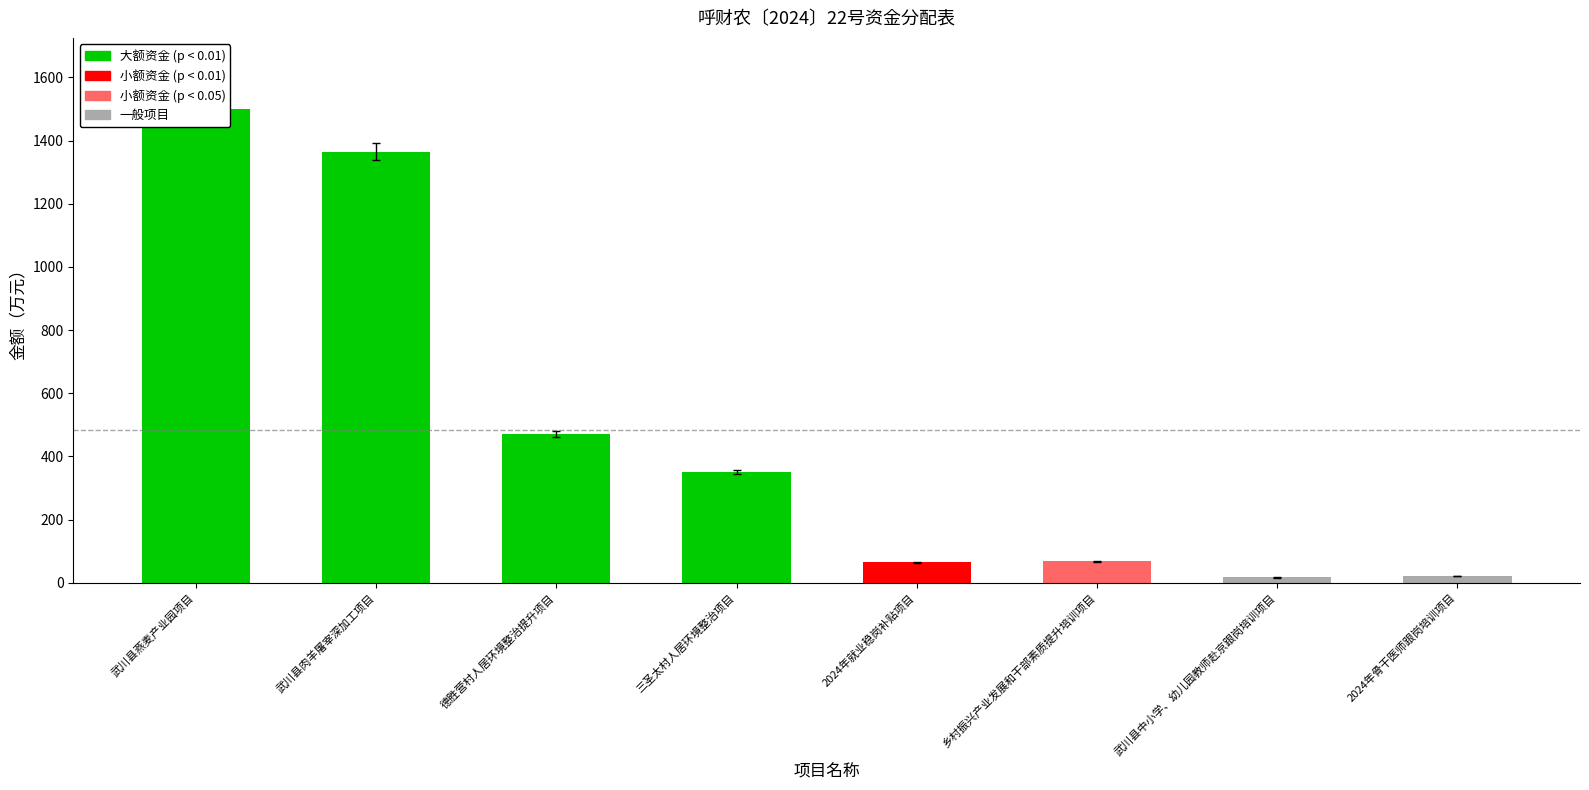

True or false: the data shows 1782.1 at 武川县肉羊屠宰深加工项目.

False